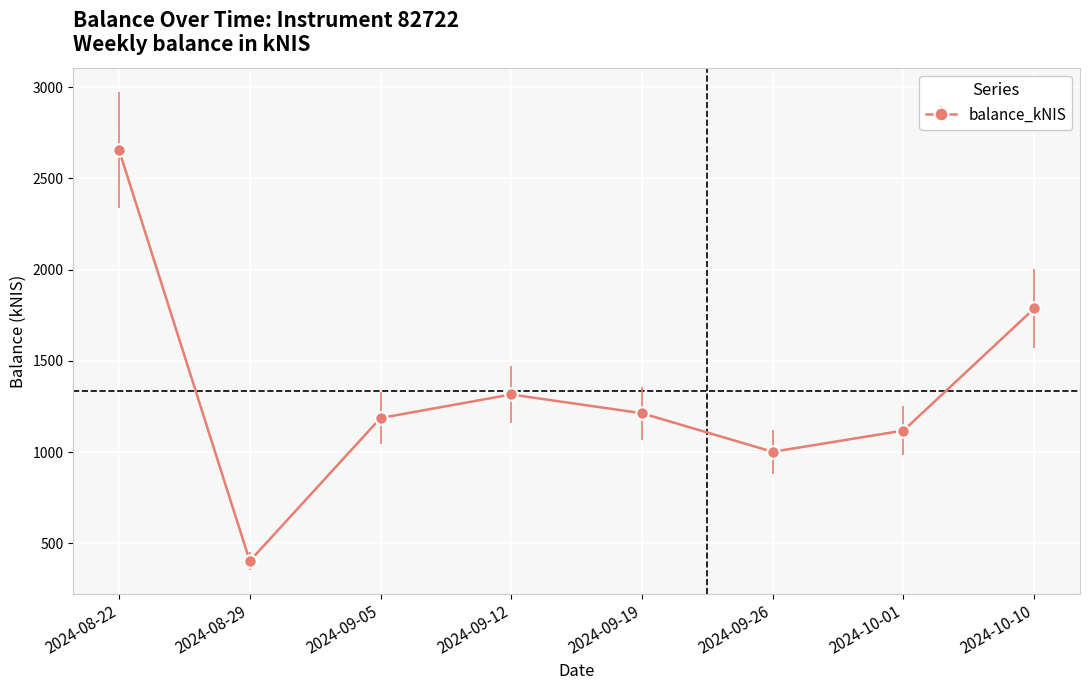

The chart shows a value of 1976.0 at 2024-09-19. True or false?

False